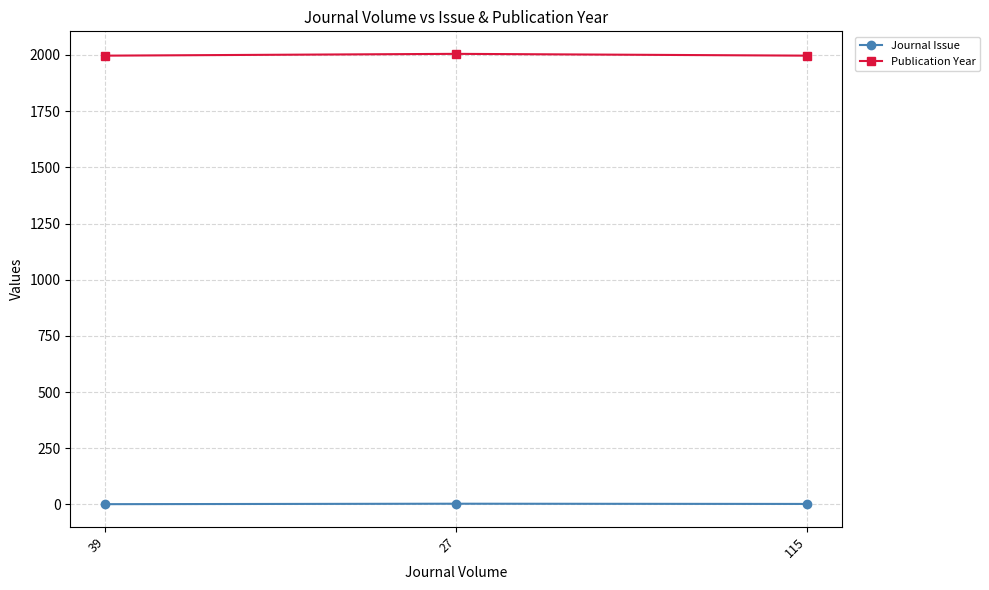

Is it true that Journal Issue equals 2 at 115?

True